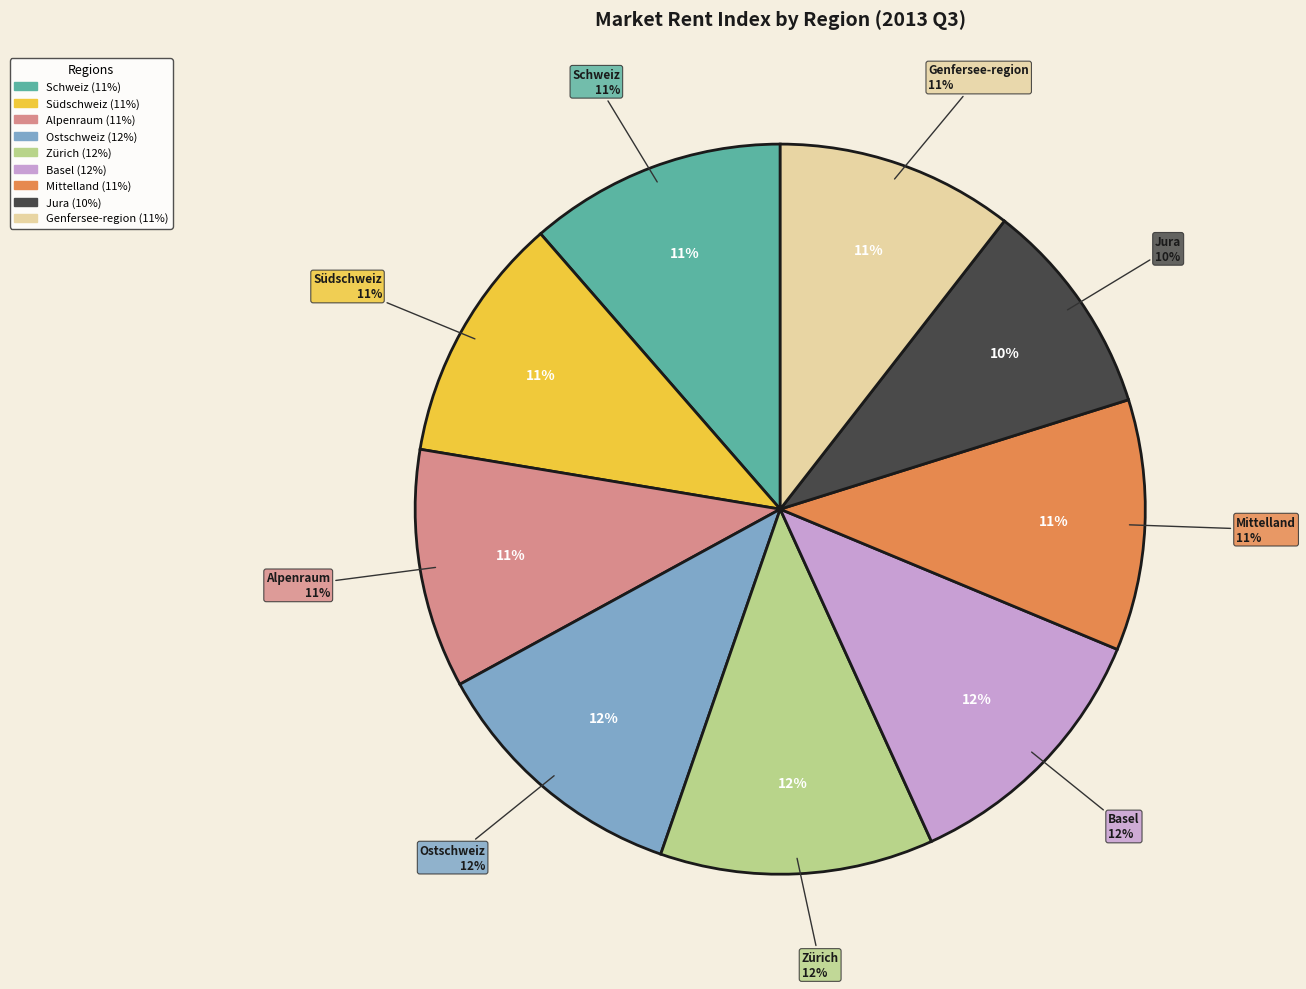

To the nearest percent, what portion does Mittelland represent?

11%